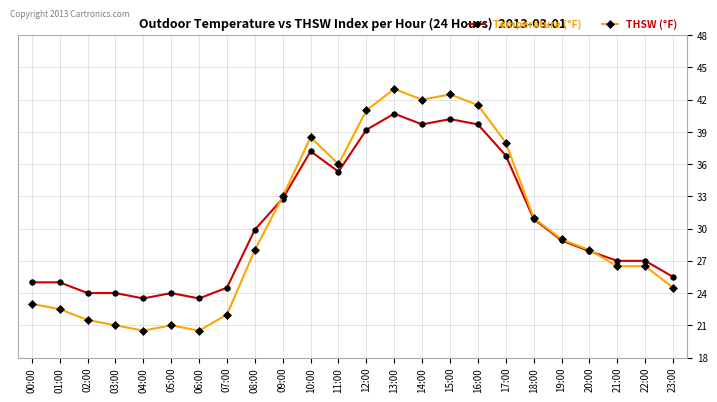

Which series has the largest total across all categories?

Temperature (°F)